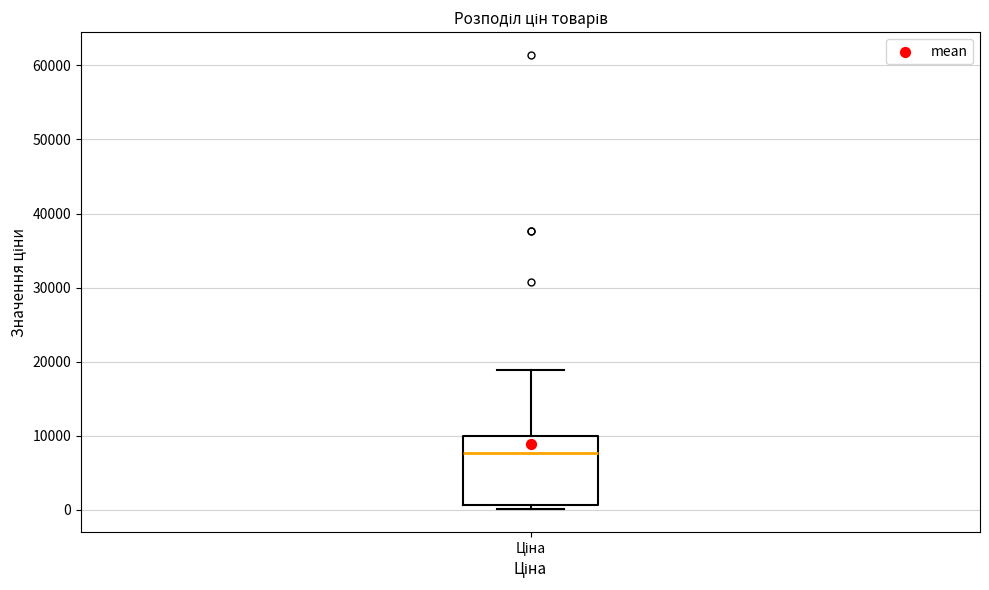

Transcribe this box plot: give where the median line is, the range the box spans, and where the two whiskers end, as read against the y-axis. The values are not printed on the chart, so give them approximately, as read against the axis.

median 8000, box 1000 to 10000, whiskers 0 to 19000